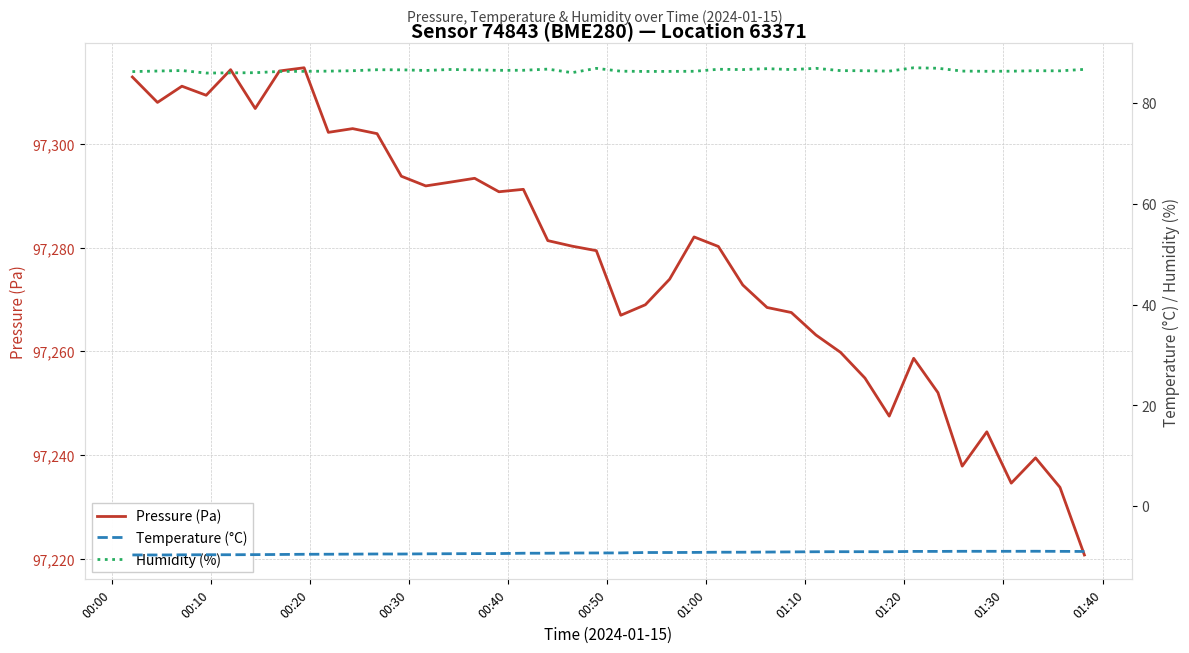

Reading right to left, list all the values displayed in this chart.

Pressure (Pa): 97220.7	97233.8	97239.4	97234.6	97244.5	97237.8	97252.0	97258.7	97247.5	97254.8	97259.8	97263.2	97267.5	97268.5	97272.8	97280.2	97282.1	97273.9	97269.0	97267.0	97279.4	97280.3	97281.4	97291.3	97290.8	97293.4	97292.7	97291.9	97293.8	97302.0	97303.0	97302.3	97314.8	97314.1	97306.9	97314.4	97309.4	97311.2	97308.1	97313.0
Temperature (°C): -9.0	-9.0	-8.9	-9.0	-9.0	-9.0	-9.0	-9.0	-9.1	-9.0	-9.0	-9.1	-9.1	-9.1	-9.1	-9.1	-9.2	-9.2	-9.2	-9.3	-9.3	-9.3	-9.3	-9.3	-9.4	-9.4	-9.4	-9.5	-9.5	-9.5	-9.5	-9.5	-9.6	-9.6	-9.6	-9.6	-9.6	-9.7	-9.7	-9.7
Humidity (%): 86.7	86.4	86.4	86.3	86.3	86.3	86.9	87.0	86.3	86.4	86.4	86.9	86.6	86.8	86.6	86.7	86.3	86.2	86.2	86.3	86.8	86.0	86.7	86.5	86.5	86.5	86.6	86.4	86.6	86.6	86.4	86.3	86.3	86.2	86.0	86.0	85.9	86.4	86.3	86.2